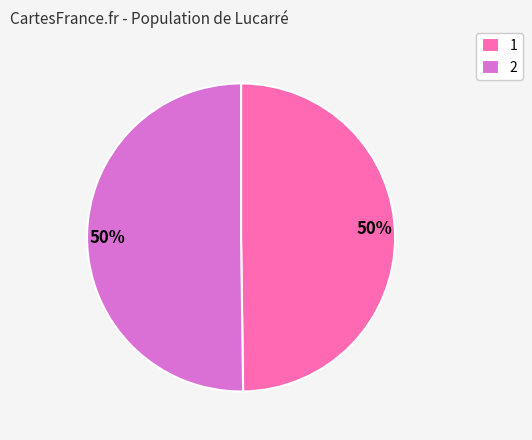

What is the ratio of the value at 2 to the value at 1?

1.0